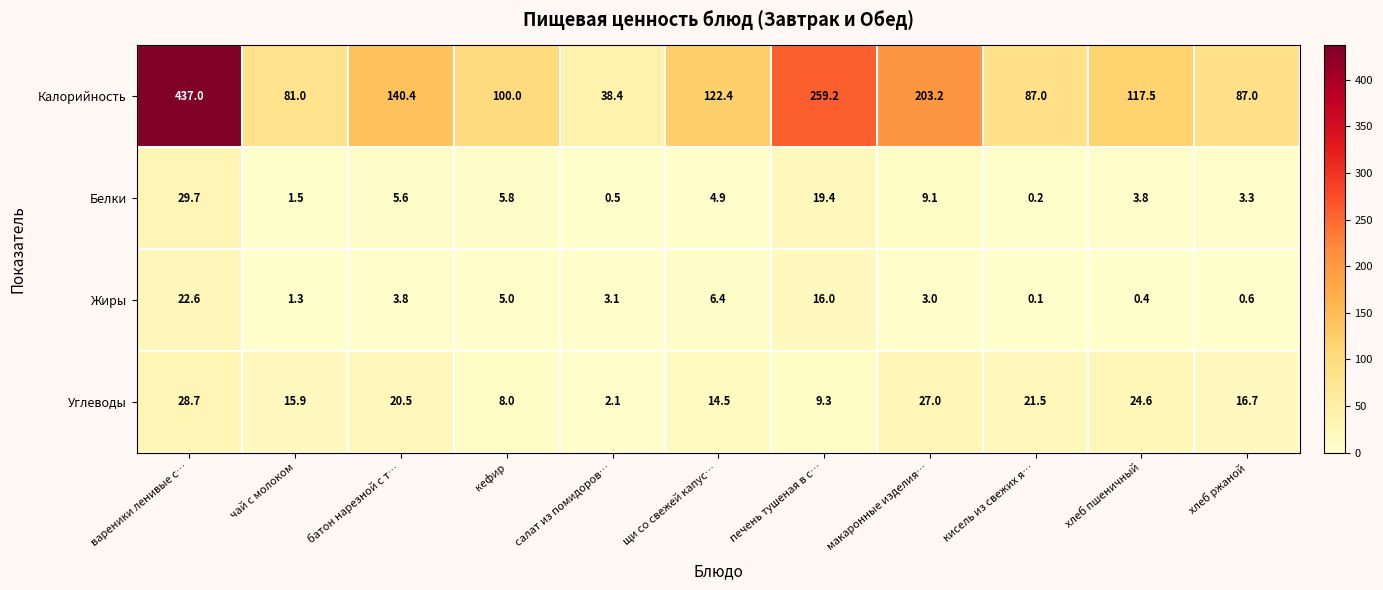

What is the difference between the Калорийность values at батон нарезной с т… and салат из помидоров…?

102.0